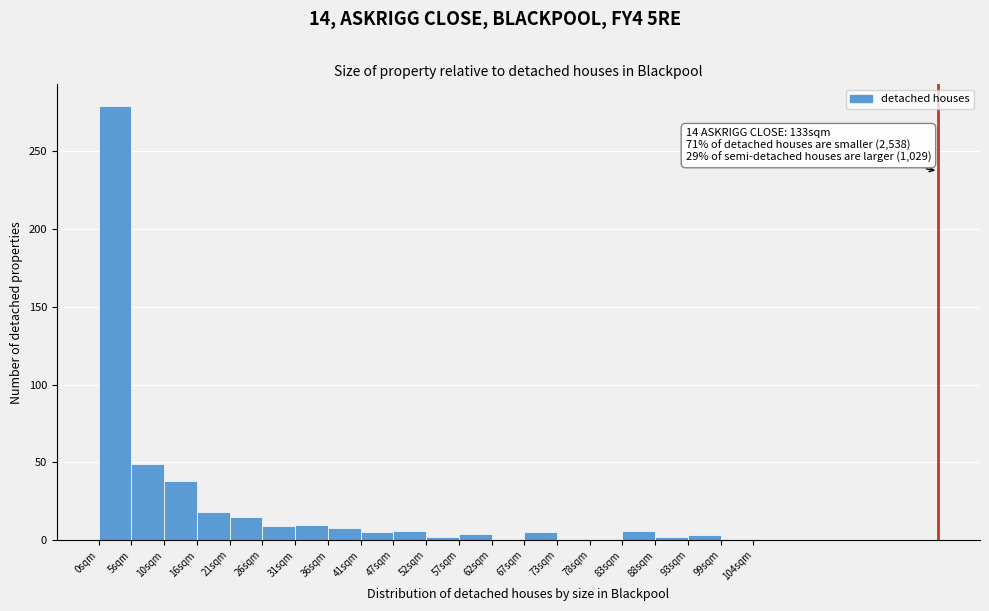

Which range on the x-axis has the tallest bar?

0 to 5